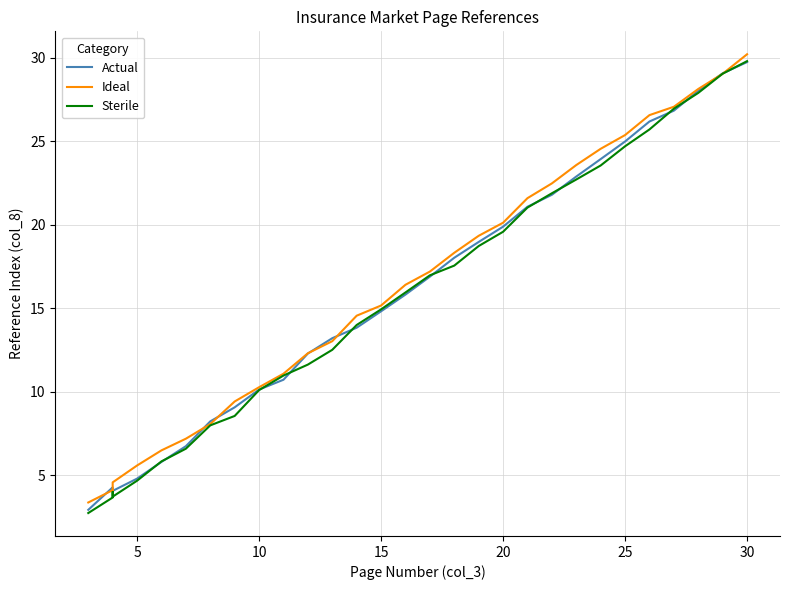

What are all the series names shown in the legend?

Actual, Ideal, Sterile